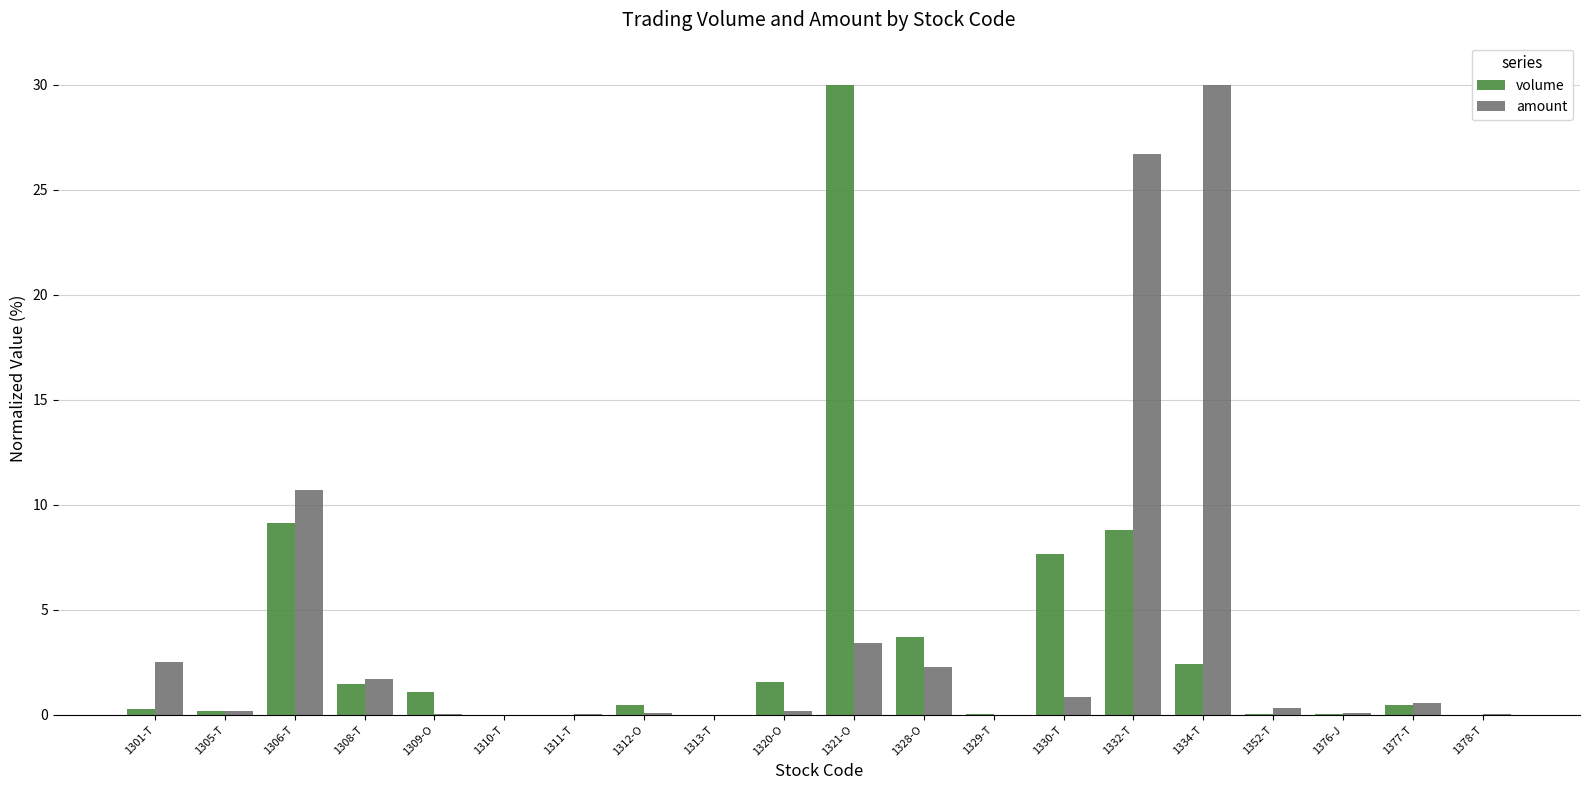

Which series changed the most between 1308-T and 1376-J?

amount